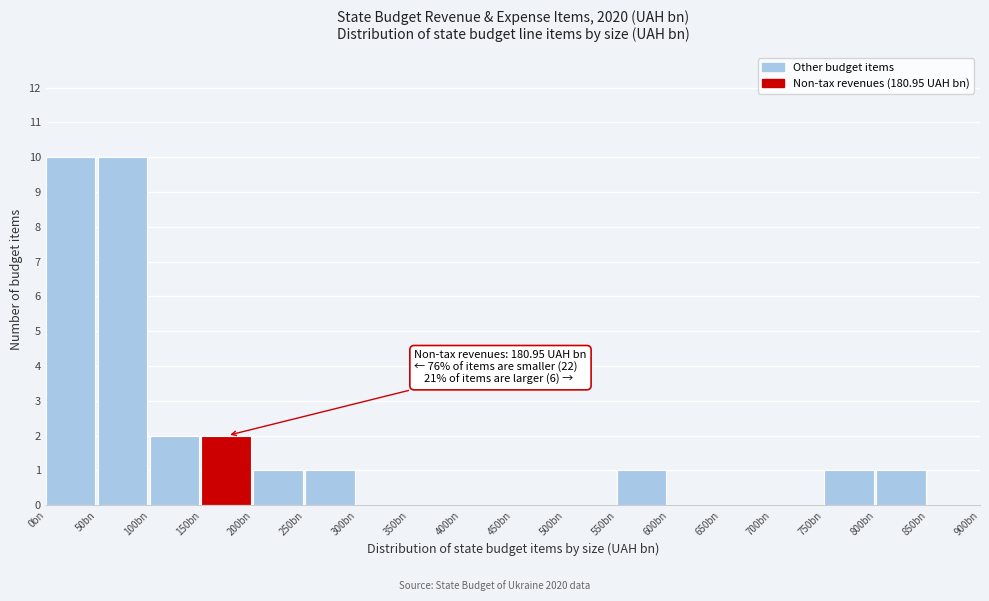

Reading right to left, transcribe all the data shown in this chart.

850bn=0	800bn=1	750bn=1	700bn=0	650bn=0	600bn=0	550bn=1	500bn=0	450bn=0	400bn=0	350bn=0	300bn=0	250bn=1	200bn=1	150bn=2	100bn=2	50bn=10	0bn=10